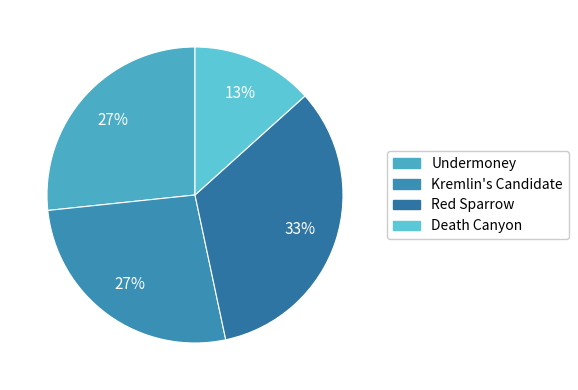

Count the number of slices in the pie.

4